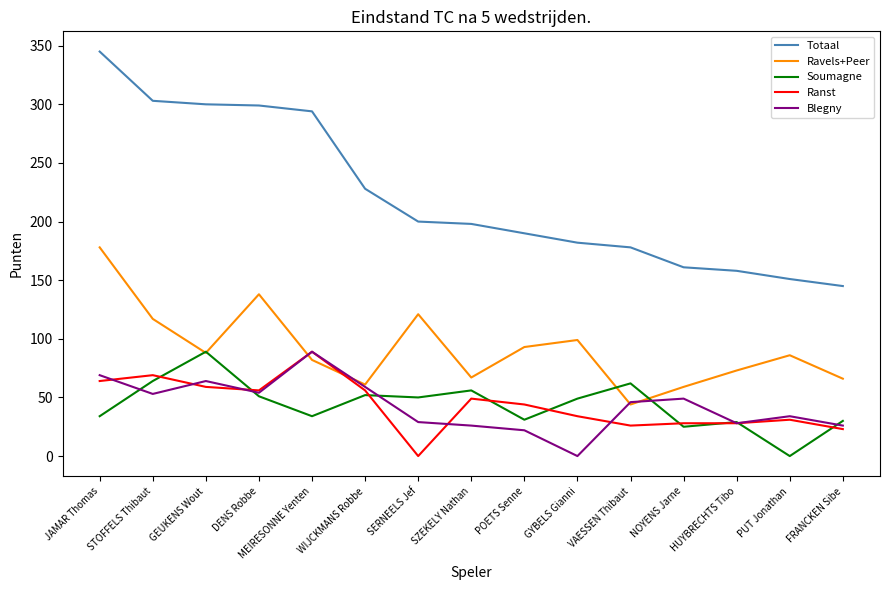

What is the maximum value shown in the chart?

345